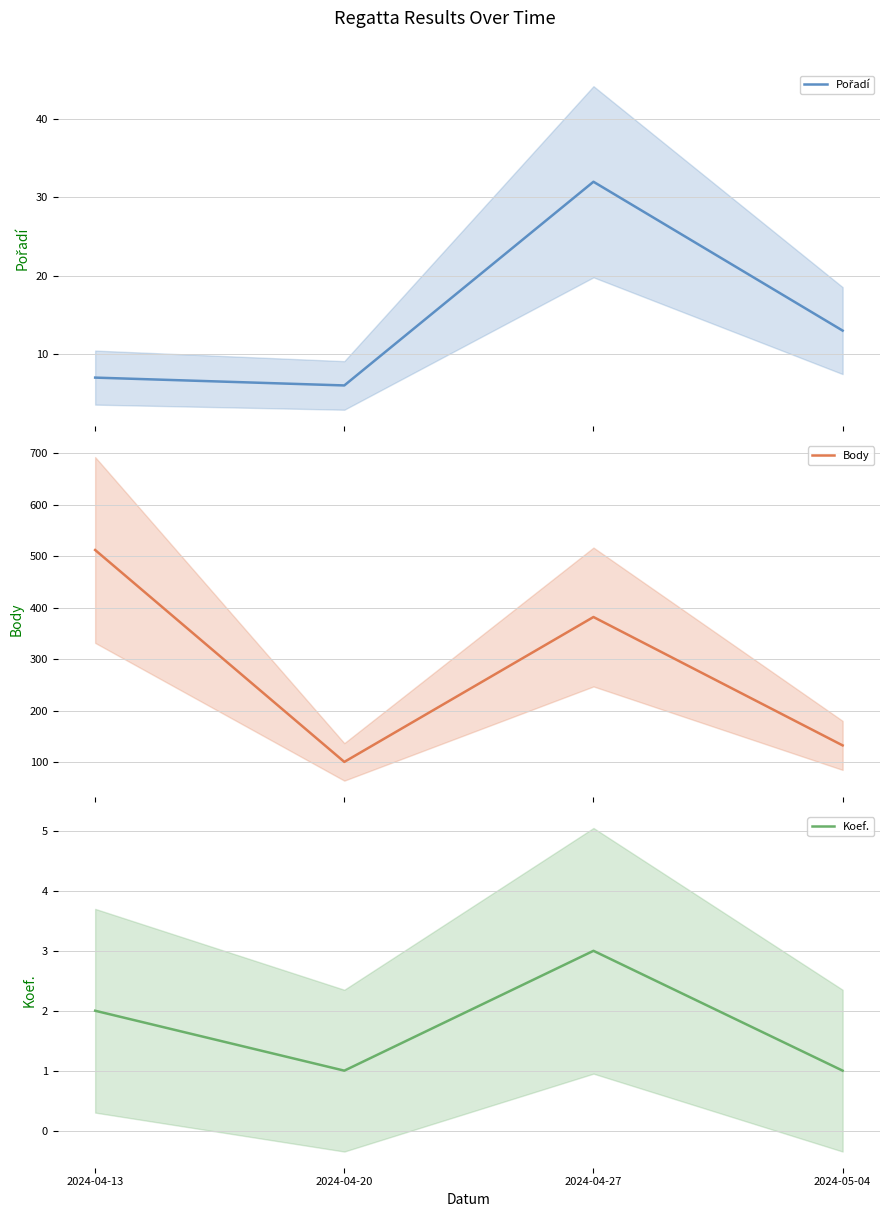

The Body series shows 291 at 2024-04-13. True or false?

False